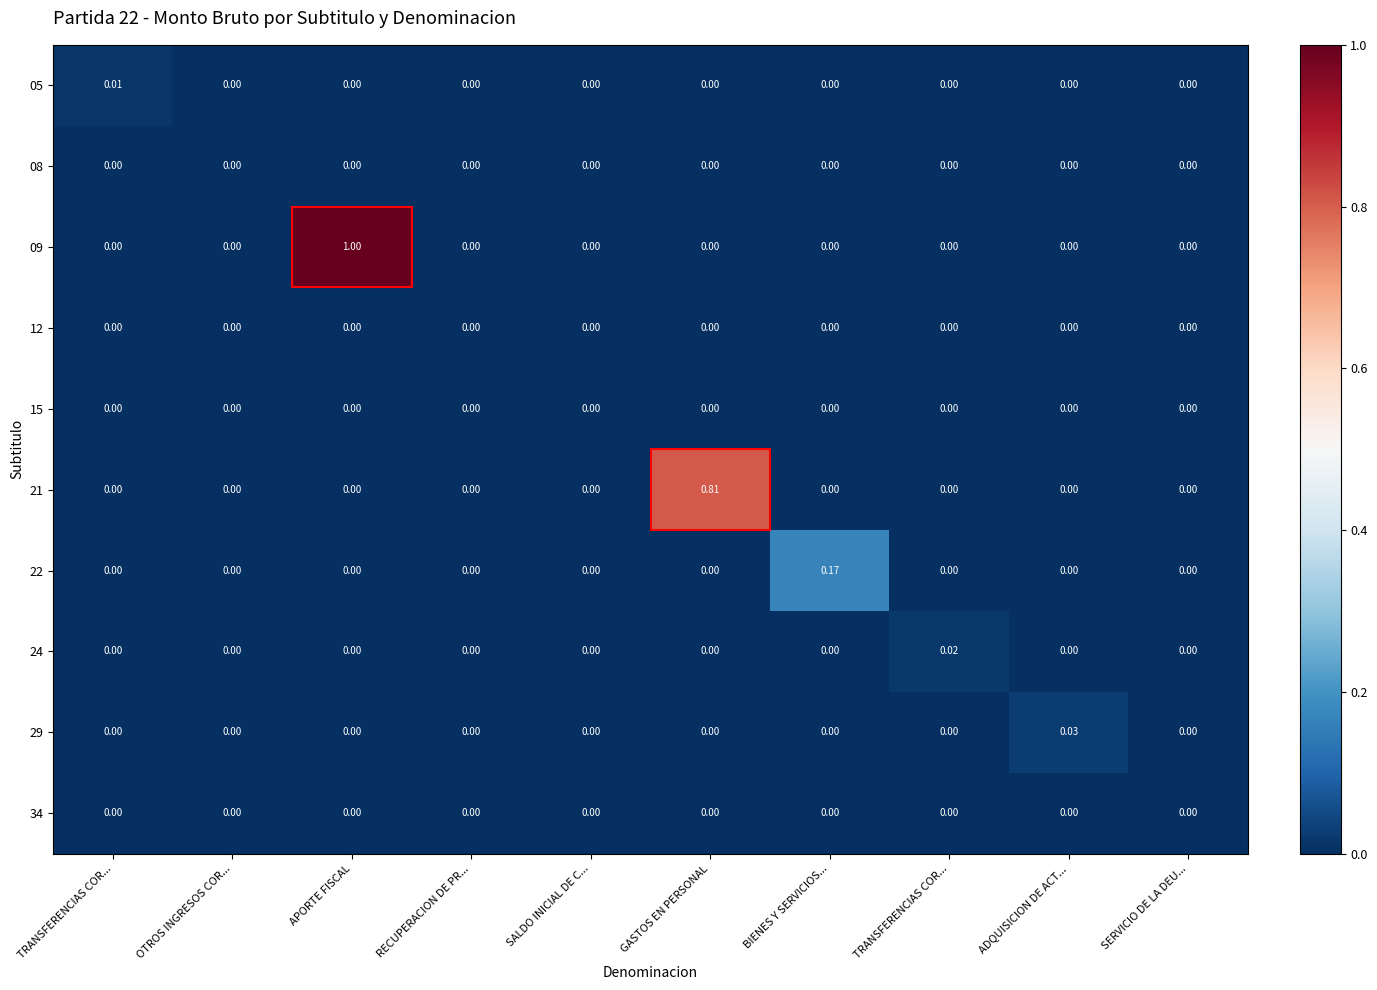

Reading left to right, extract all data points from this chart.

05: TRANSFERENCIAS COR...=0.0	OTROS INGRESOS COR...=0.0	APORTE FISCAL=0.0	RECUPERACION DE PR...=0.0	SALDO INICIAL DE C...=0.0	GASTOS EN PERSONAL=0.0	BIENES Y SERVICIOS...=0.0	TRANSFERENCIAS COR...=0.0	ADQUISICION DE ACT...=0.0	SERVICIO DE LA DEU...=0.0
08: TRANSFERENCIAS COR...=0.0	OTROS INGRESOS COR...=0.0	APORTE FISCAL=0.0	RECUPERACION DE PR...=0.0	SALDO INICIAL DE C...=0.0	GASTOS EN PERSONAL=0.0	BIENES Y SERVICIOS...=0.0	TRANSFERENCIAS COR...=0.0	ADQUISICION DE ACT...=0.0	SERVICIO DE LA DEU...=0.0
09: TRANSFERENCIAS COR...=0.0	OTROS INGRESOS COR...=0.0	APORTE FISCAL=1.0	RECUPERACION DE PR...=0.0	SALDO INICIAL DE C...=0.0	GASTOS EN PERSONAL=0.0	BIENES Y SERVICIOS...=0.0	TRANSFERENCIAS COR...=0.0	ADQUISICION DE ACT...=0.0	SERVICIO DE LA DEU...=0.0
12: TRANSFERENCIAS COR...=0.0	OTROS INGRESOS COR...=0.0	APORTE FISCAL=0.0	RECUPERACION DE PR...=0.0	SALDO INICIAL DE C...=0.0	GASTOS EN PERSONAL=0.0	BIENES Y SERVICIOS...=0.0	TRANSFERENCIAS COR...=0.0	ADQUISICION DE ACT...=0.0	SERVICIO DE LA DEU...=0.0
15: TRANSFERENCIAS COR...=0.0	OTROS INGRESOS COR...=0.0	APORTE FISCAL=0.0	RECUPERACION DE PR...=0.0	SALDO INICIAL DE C...=0.0	GASTOS EN PERSONAL=0.0	BIENES Y SERVICIOS...=0.0	TRANSFERENCIAS COR...=0.0	ADQUISICION DE ACT...=0.0	SERVICIO DE LA DEU...=0.0
21: TRANSFERENCIAS COR...=0.0	OTROS INGRESOS COR...=0.0	APORTE FISCAL=0.0	RECUPERACION DE PR...=0.0	SALDO INICIAL DE C...=0.0	GASTOS EN PERSONAL=0.8	BIENES Y SERVICIOS...=0.0	TRANSFERENCIAS COR...=0.0	ADQUISICION DE ACT...=0.0	SERVICIO DE LA DEU...=0.0
22: TRANSFERENCIAS COR...=0.0	OTROS INGRESOS COR...=0.0	APORTE FISCAL=0.0	RECUPERACION DE PR...=0.0	SALDO INICIAL DE C...=0.0	GASTOS EN PERSONAL=0.0	BIENES Y SERVICIOS...=0.2	TRANSFERENCIAS COR...=0.0	ADQUISICION DE ACT...=0.0	SERVICIO DE LA DEU...=0.0
24: TRANSFERENCIAS COR...=0.0	OTROS INGRESOS COR...=0.0	APORTE FISCAL=0.0	RECUPERACION DE PR...=0.0	SALDO INICIAL DE C...=0.0	GASTOS EN PERSONAL=0.0	BIENES Y SERVICIOS...=0.0	TRANSFERENCIAS COR...=0.0	ADQUISICION DE ACT...=0.0	SERVICIO DE LA DEU...=0.0
29: TRANSFERENCIAS COR...=0.0	OTROS INGRESOS COR...=0.0	APORTE FISCAL=0.0	RECUPERACION DE PR...=0.0	SALDO INICIAL DE C...=0.0	GASTOS EN PERSONAL=0.0	BIENES Y SERVICIOS...=0.0	TRANSFERENCIAS COR...=0.0	ADQUISICION DE ACT...=0.0	SERVICIO DE LA DEU...=0.0
34: TRANSFERENCIAS COR...=0.0	OTROS INGRESOS COR...=0.0	APORTE FISCAL=0.0	RECUPERACION DE PR...=0.0	SALDO INICIAL DE C...=0.0	GASTOS EN PERSONAL=0.0	BIENES Y SERVICIOS...=0.0	TRANSFERENCIAS COR...=0.0	ADQUISICION DE ACT...=0.0	SERVICIO DE LA DEU...=0.0